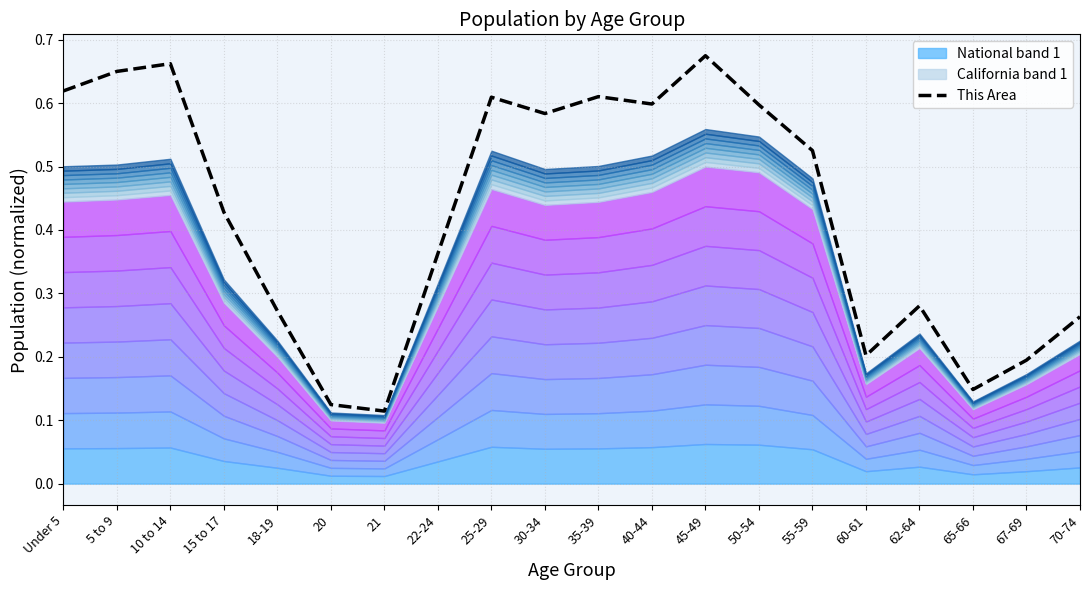

What is the label of the 3rd point from the right?

65-66